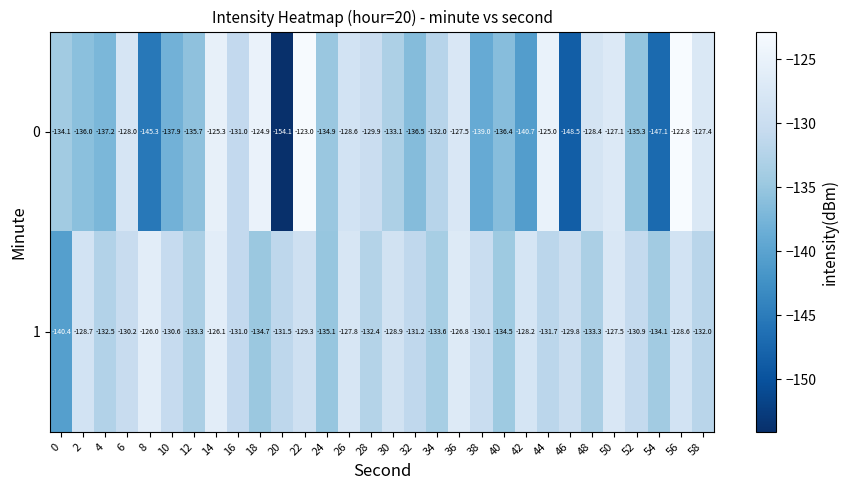

What is the minimum value shown in the chart?

-154.1